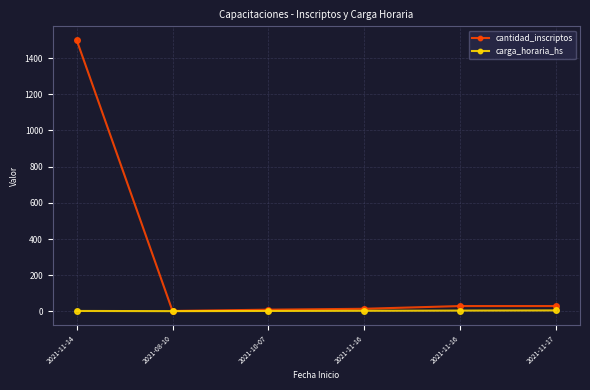

Which series has the largest total across all categories?

cantidad_inscriptos